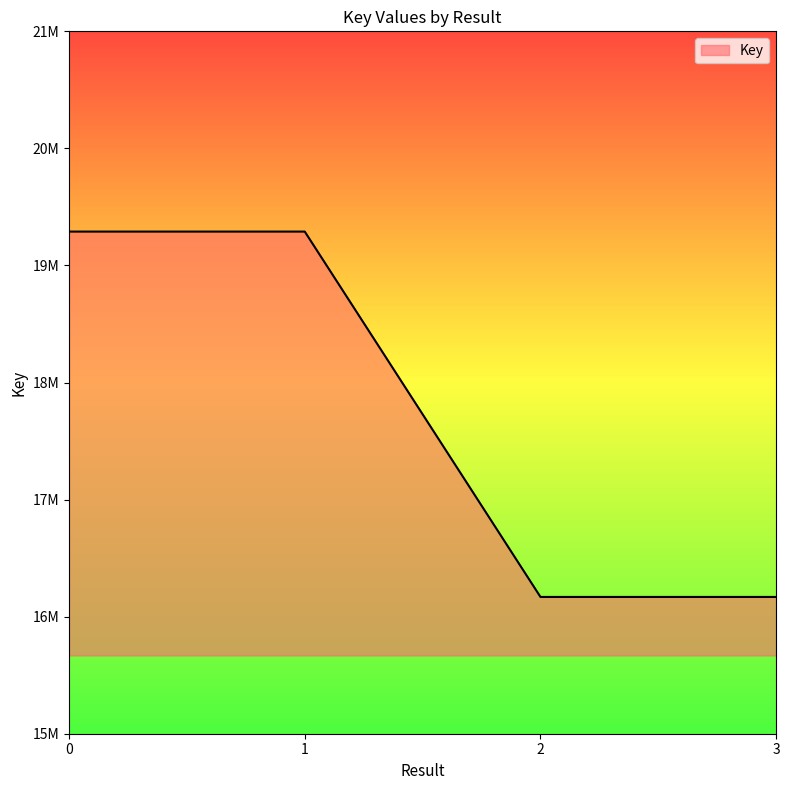

What is the difference between the second highest and second lowest values?

3121134